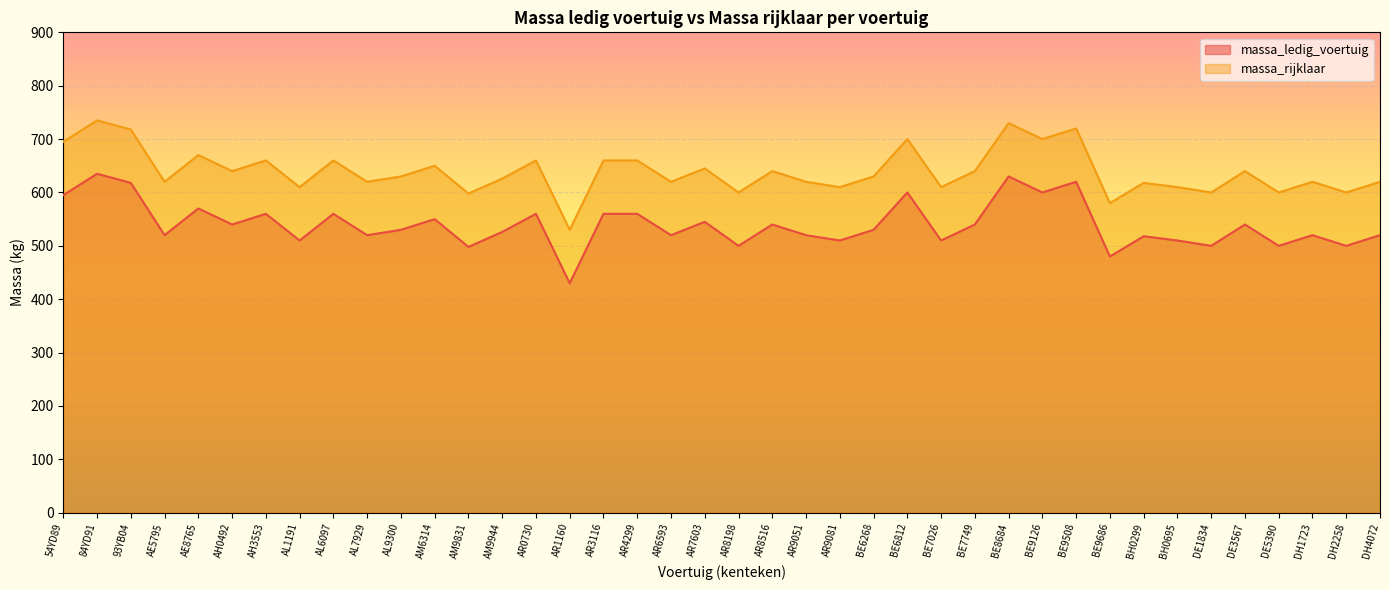

Which series has the largest range (max minus min)?

massa_ledig_voertuig